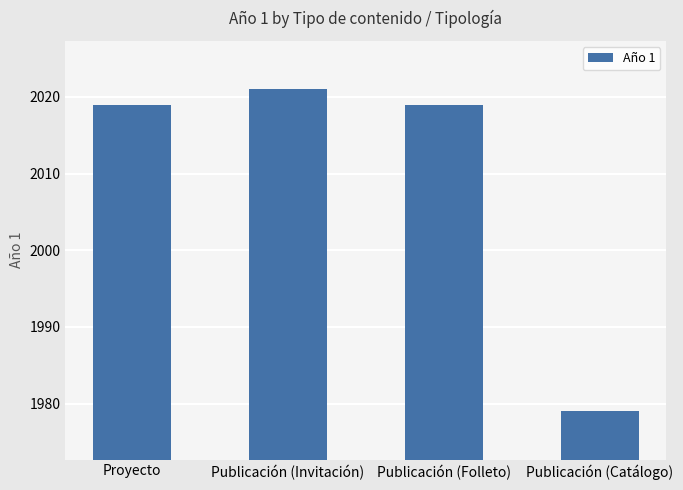

What is the sum of all values?

8038